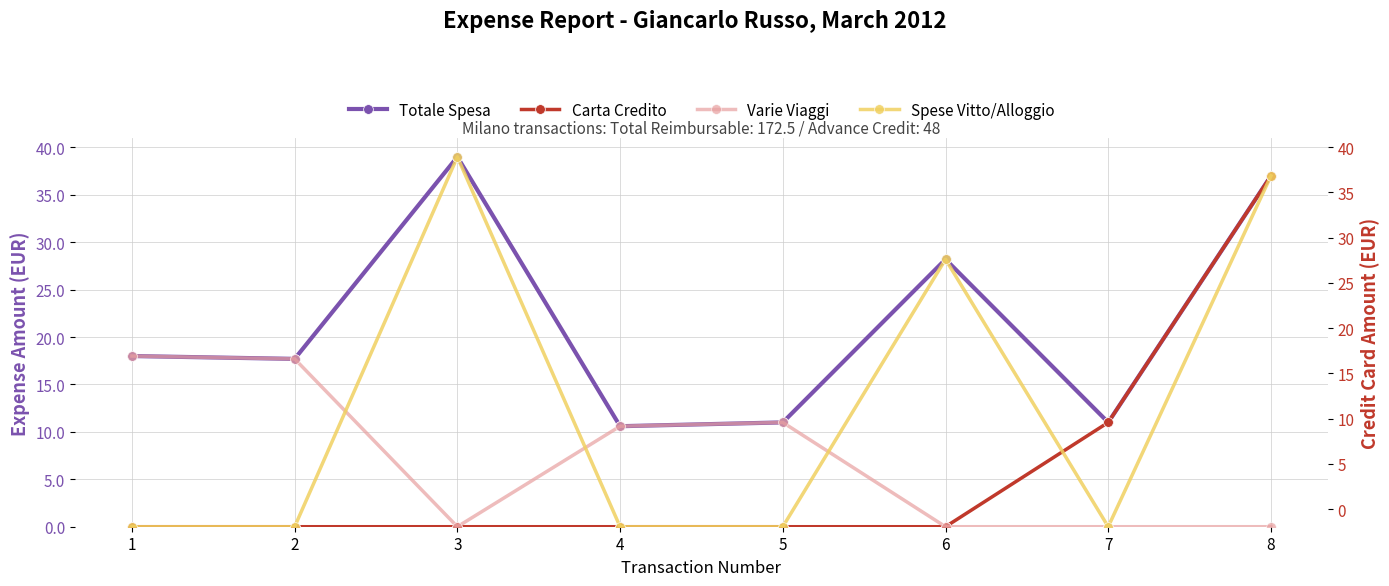

At which label does Varie Viaggi first exceed 10?

1